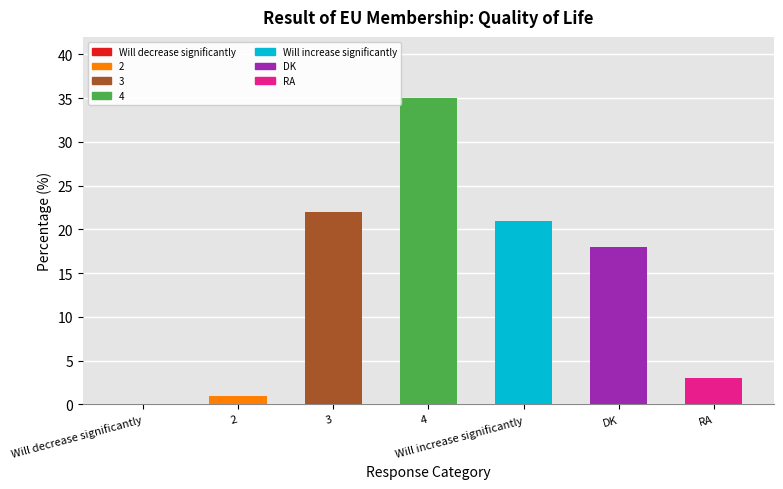

How many categories are shown in the chart?

7